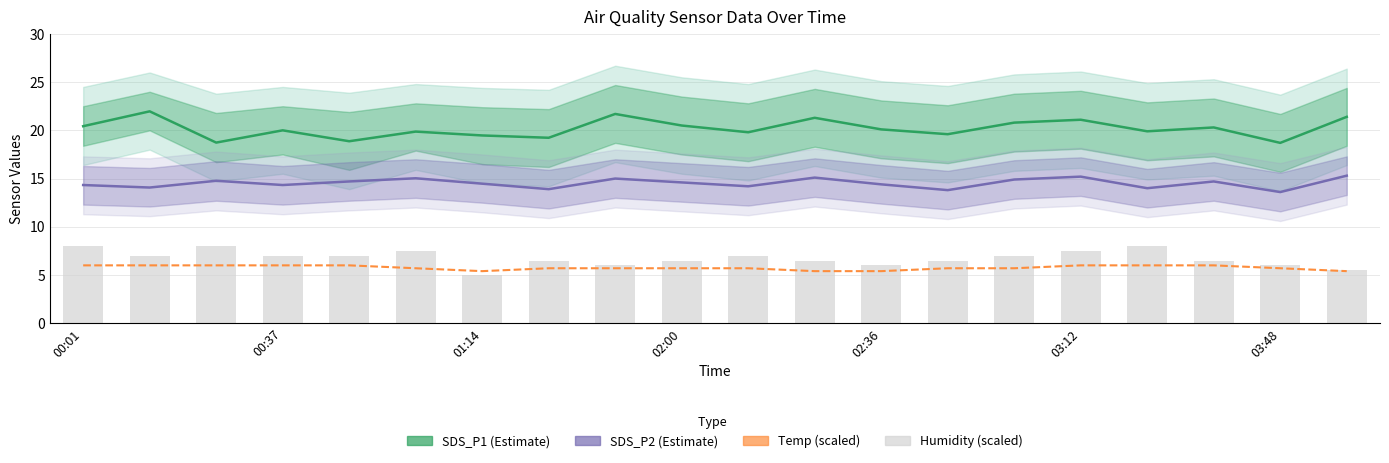

True or false: Humidity (scaled) has a value of 7.5 at 03:12.

True